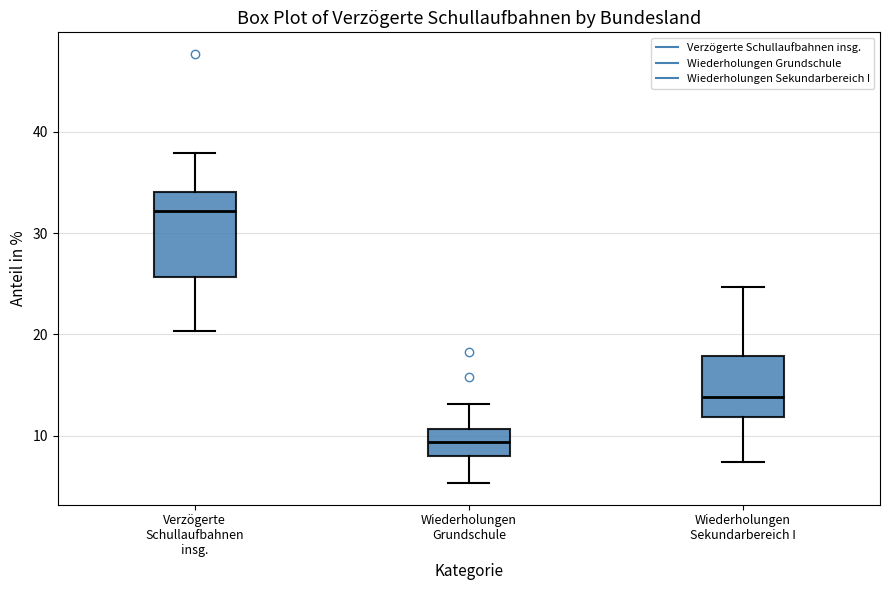

Which box has the lowest median line?

Wiederholungen Grundschule